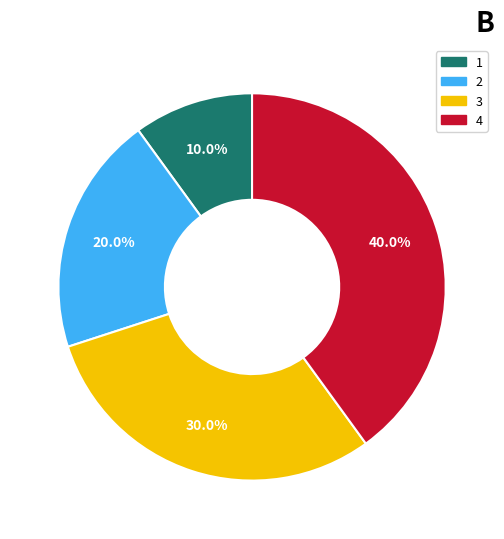

To the nearest percent, what is the difference between the largest and smallest slice percentages?

30%